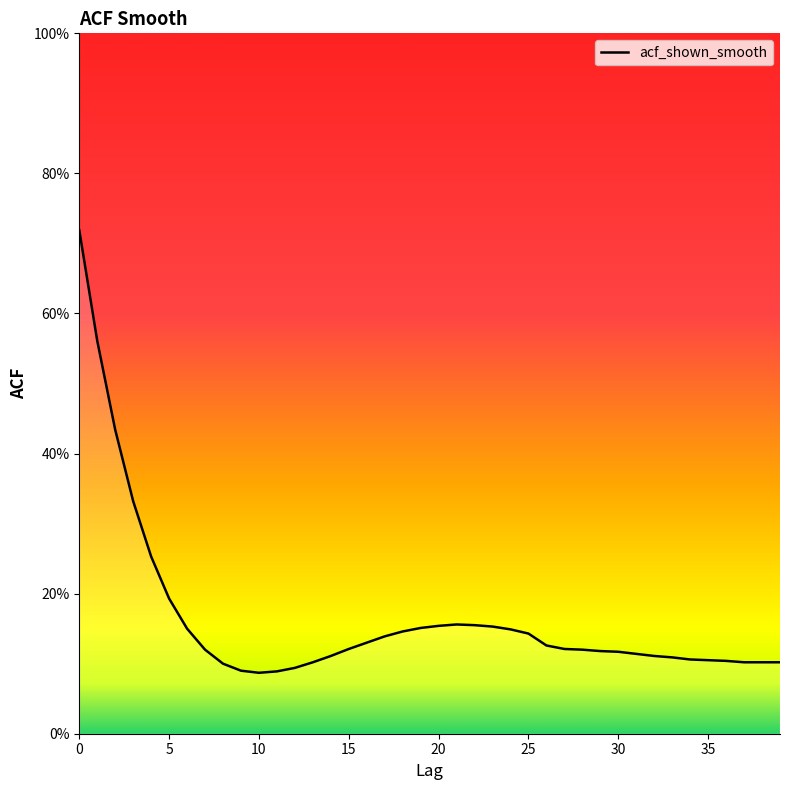

What is the value of the 18th point from the left?

0.1